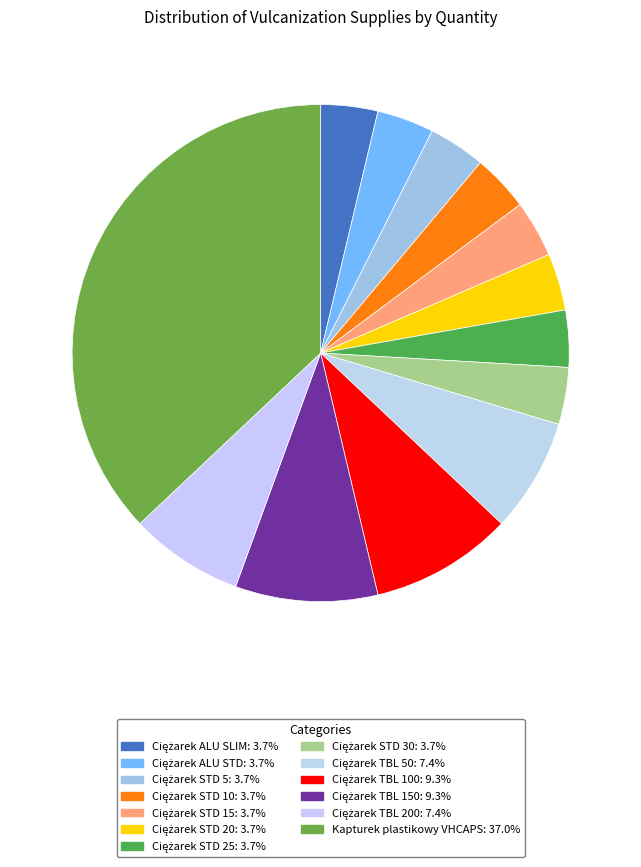

How many slices are in this pie chart?

13